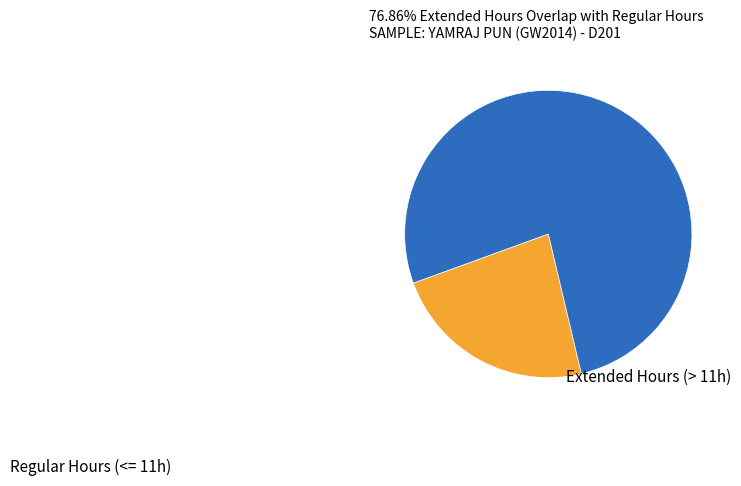

Count the number of slices in the pie.

2